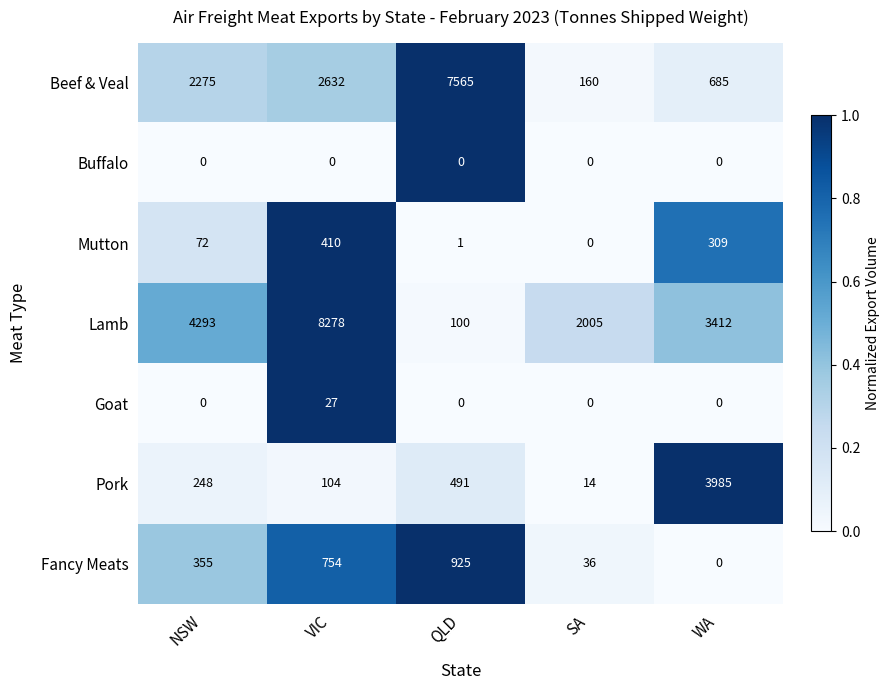

The Beef & Veal series shows 84 at SA. True or false?

False